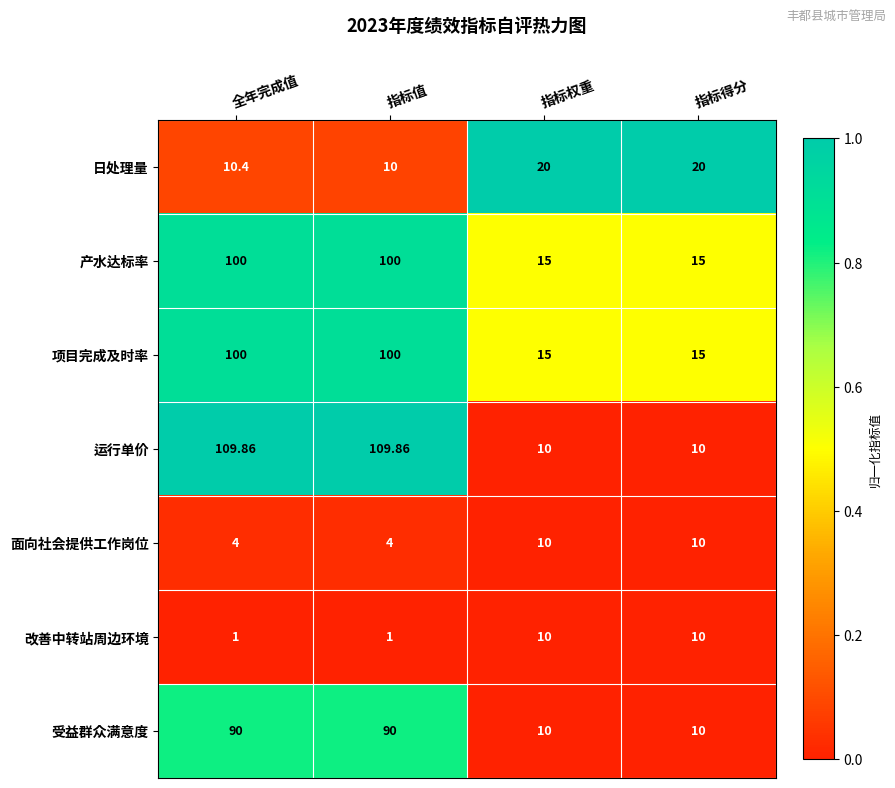

Which series has the largest range (max minus min)?

运行单价